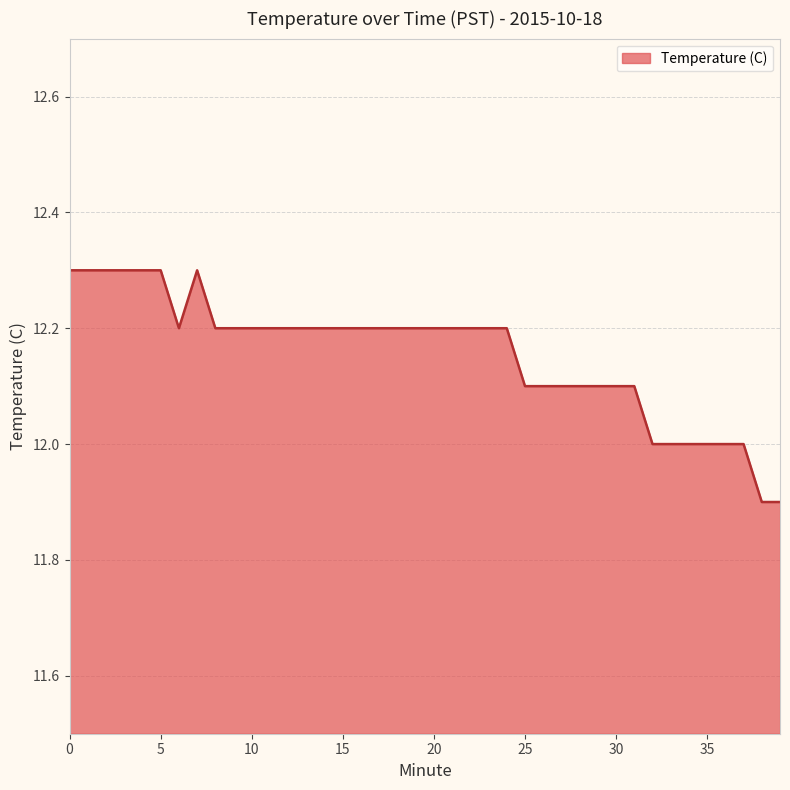

What is the greatest value displayed?

12.3